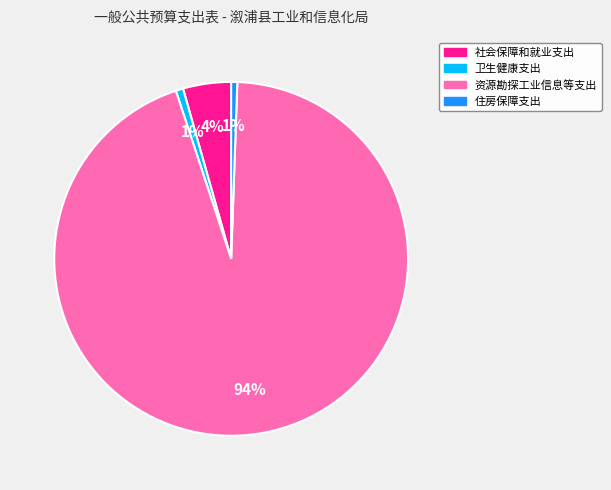

To the nearest percent, what portion does 社会保障和就业支出 represent?

4%